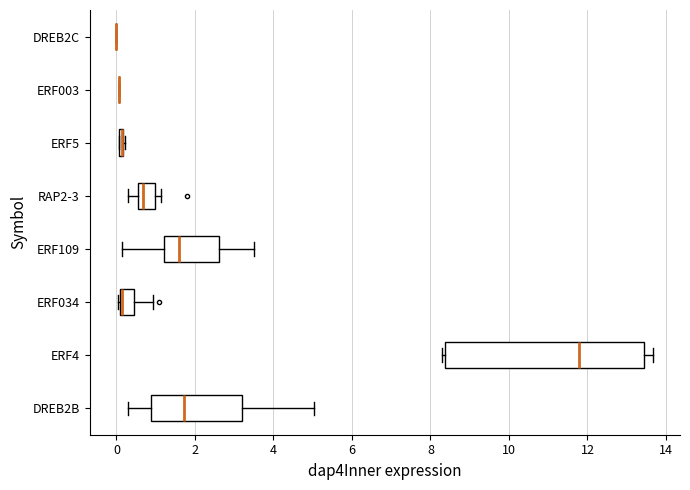

Where does the right whisker of the box for ERF109 end on the x-axis? The values are not printed on the chart, so give them approximately, as read against the axis.

3.4